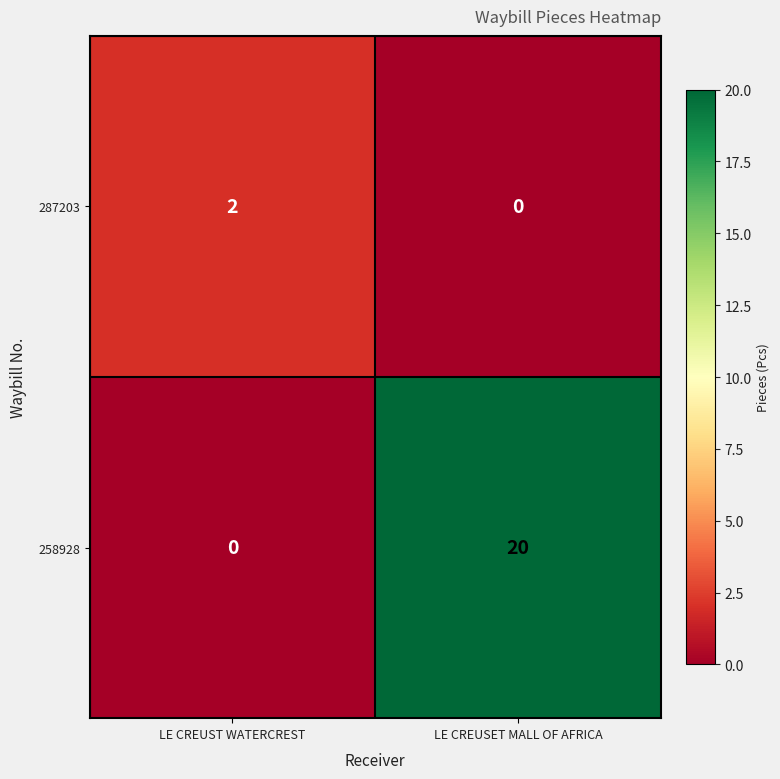

What is the difference between the highest and lowest values at LE CREUSET MALL OF AFRICA?

20